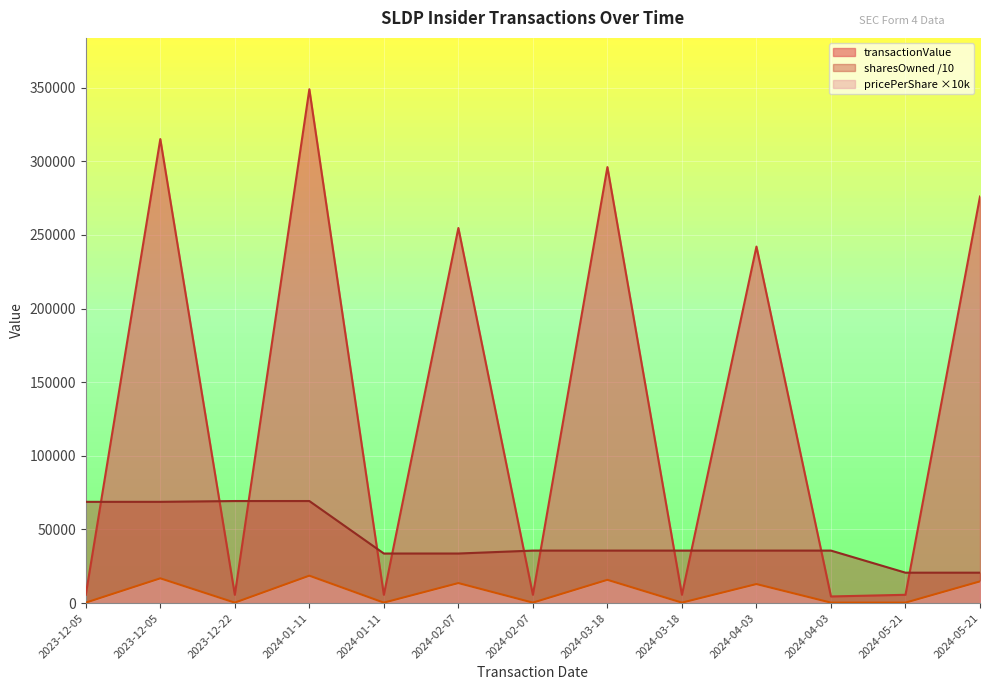

What is the difference between the highest and lowest values at 2024-04-03?

229170.0